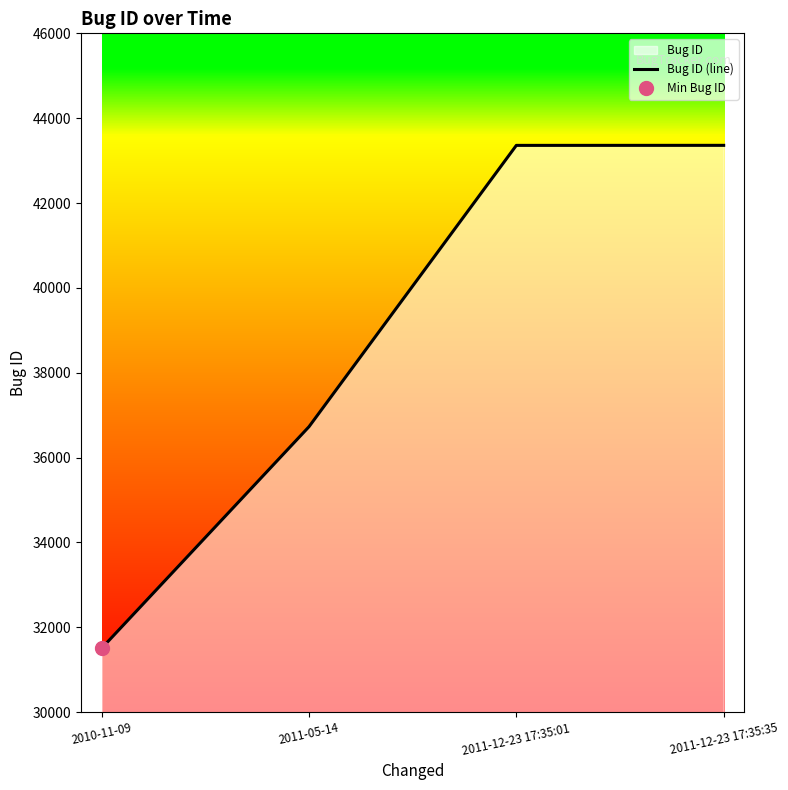

Approximately how many times larger is the value at 2011-12-23 17:35:01 compared to 2010-11-09?

1.4